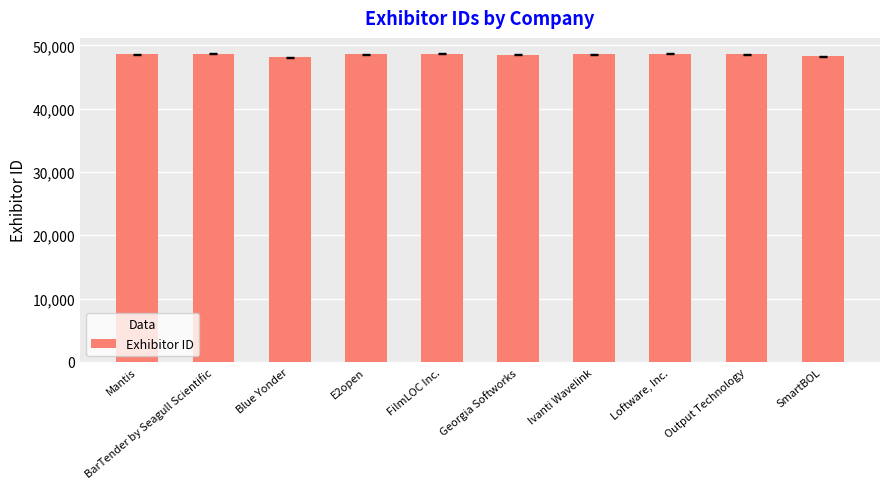

Approximately how many times larger is the value at Output Technology compared to Georgia Softworks?

1.0